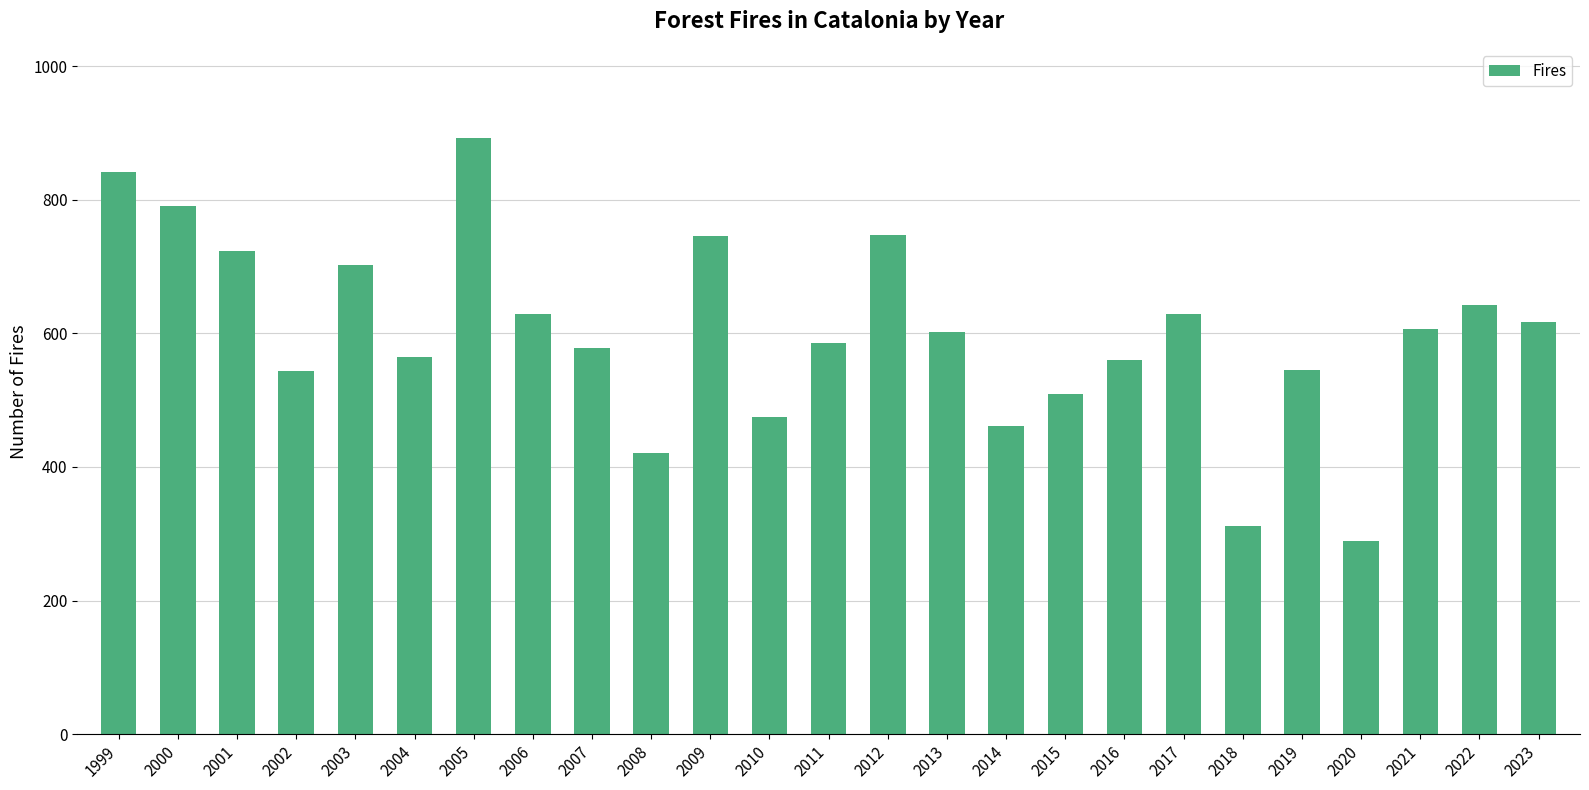

What is the approximate value at 2015?

509